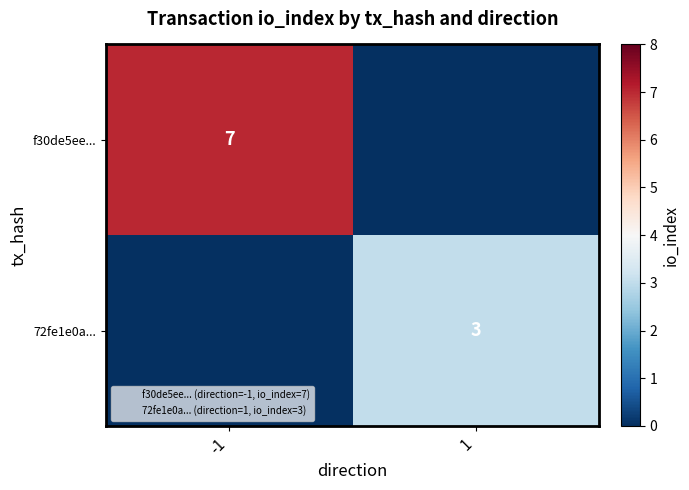

List the series in order of their peak value, lowest first.

72fe1e0a..., f30de5ee...